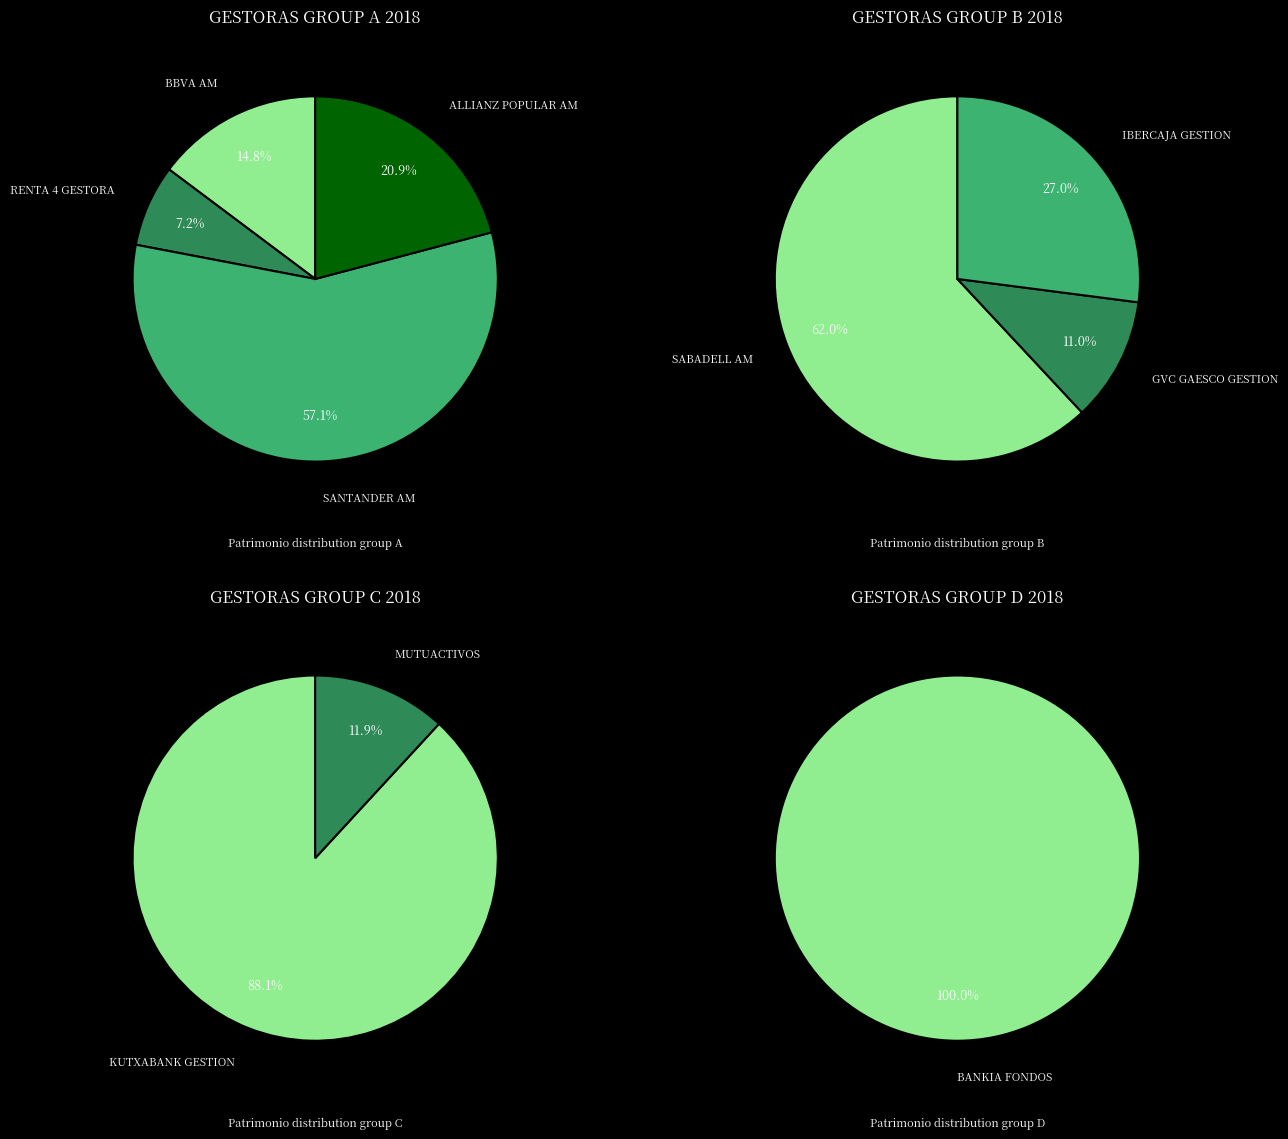

Which category has the smallest portion of the pie?

RENTA 4 GESTORA